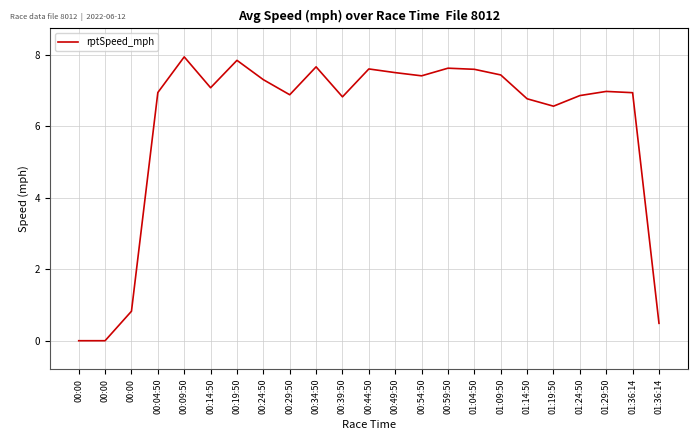

The value at 01:09:50 is 4.9. True or false?

False